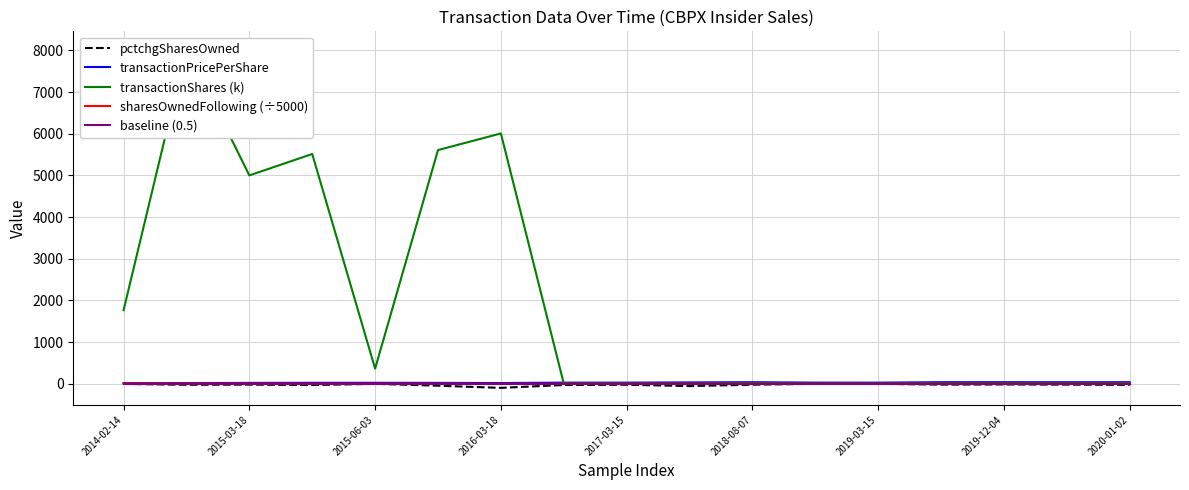

At which category does sharesOwnedFollowing (÷5000) reach its first local peak?

2019-12-04